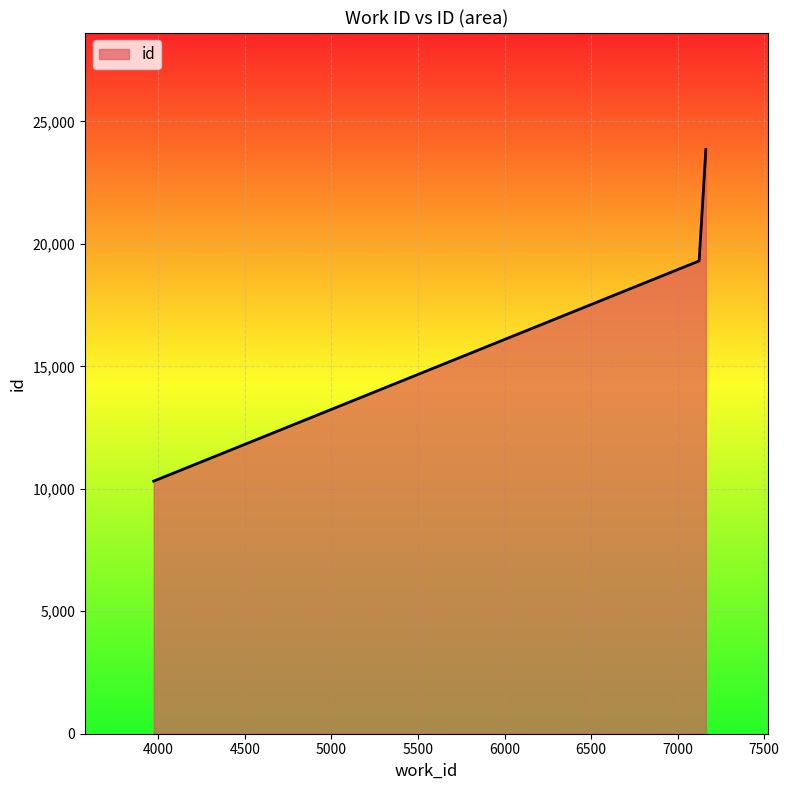

What is the minimum value shown in the chart?

10315